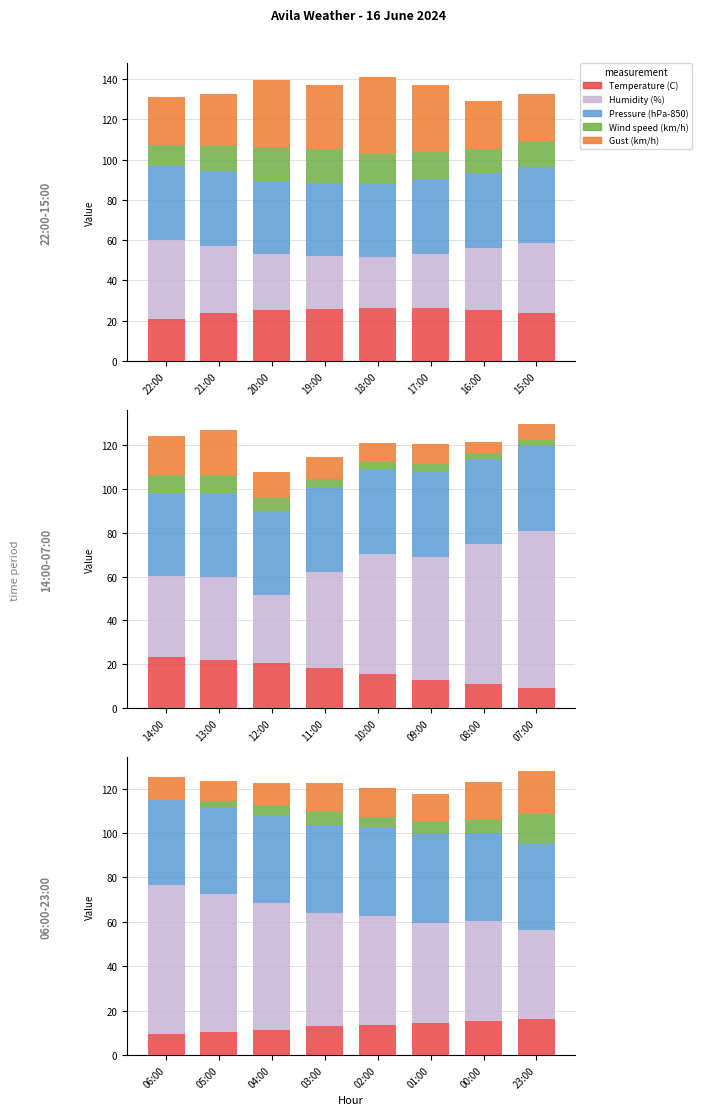

What are all the series names shown in the legend?

Temperature (C), Humidity (%), Pressure (hPa-850), Wind speed (km/h), Gust (km/h)